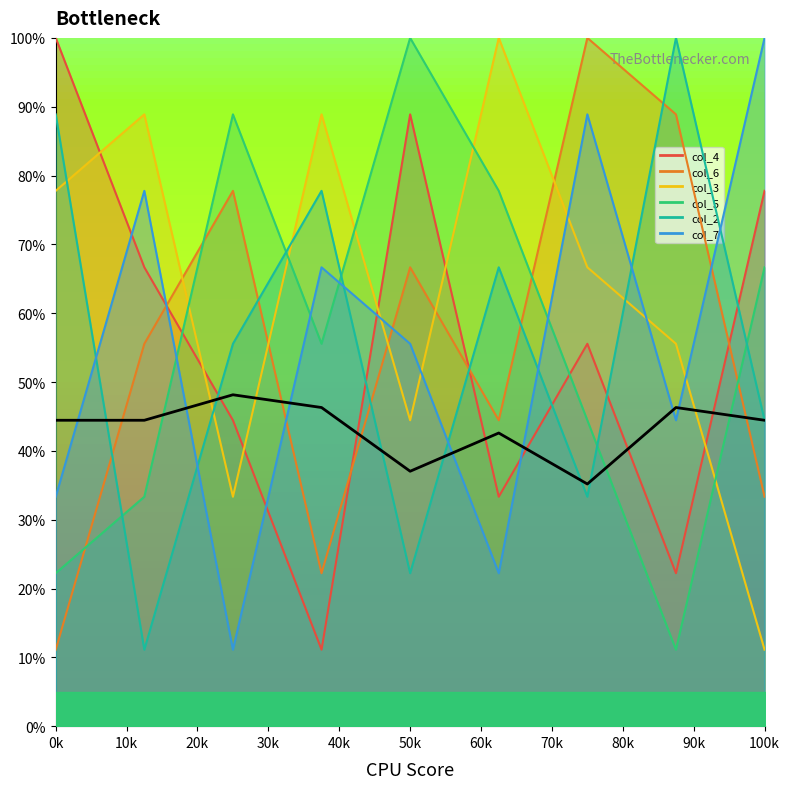

Does the chart have visible grid lines?

No